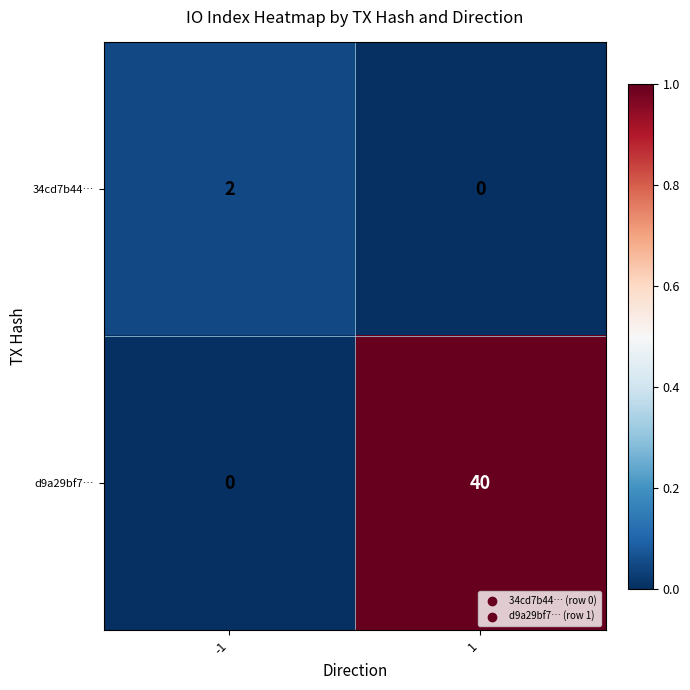

What is the difference between the highest and lowest values at -1?

2